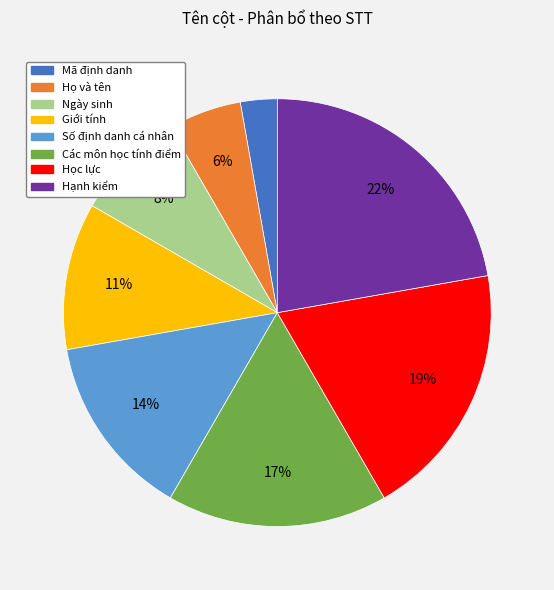

Is there any slice that represents more than half of the pie?

No